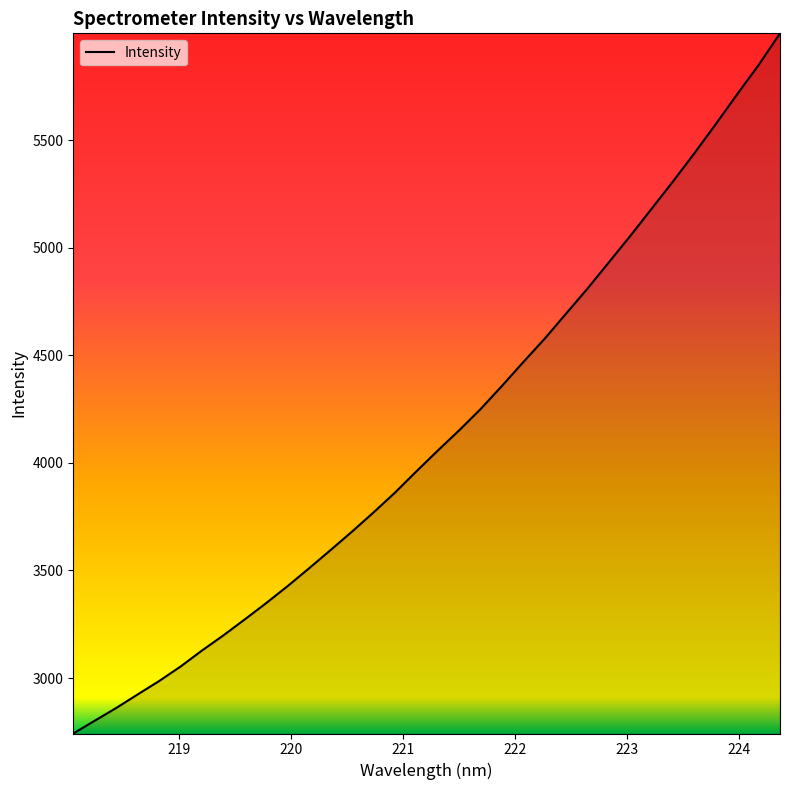

How many lines are shown in the chart?

1